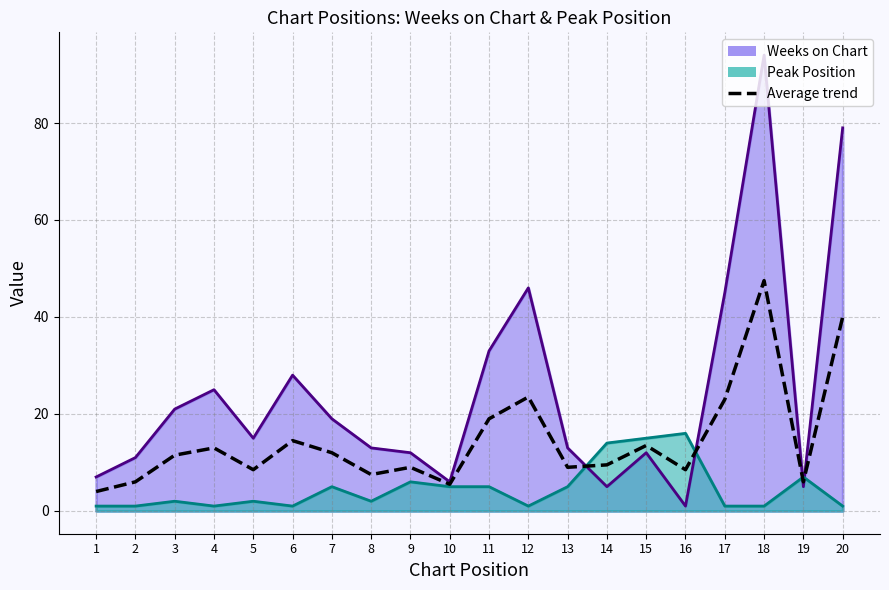

Which has a higher value, 18 or 9?

18